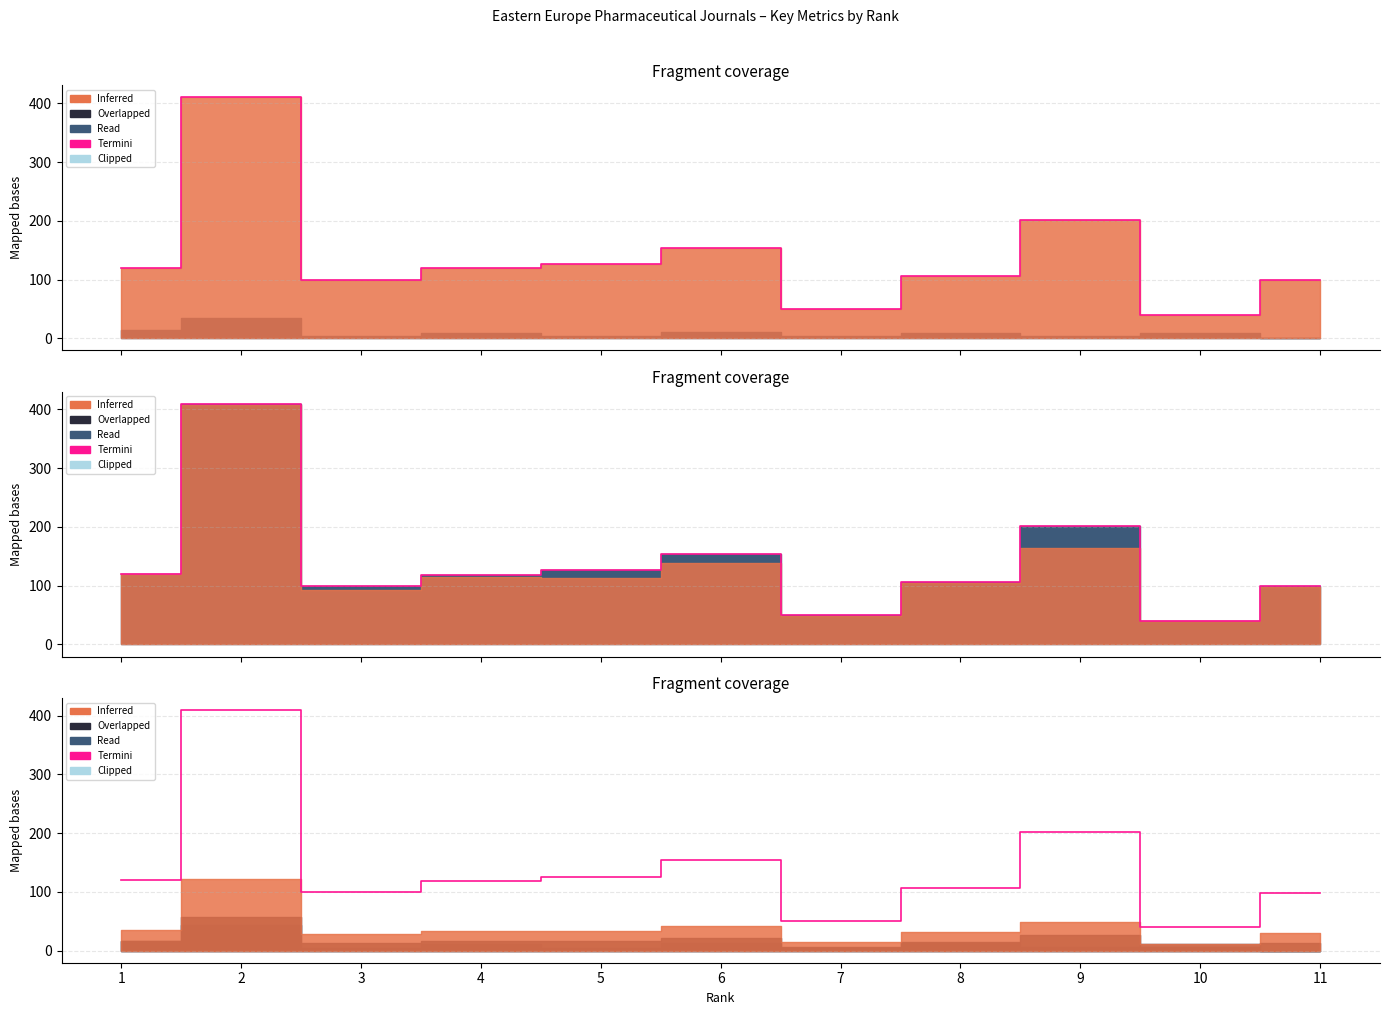

How many data points does each series have?

11